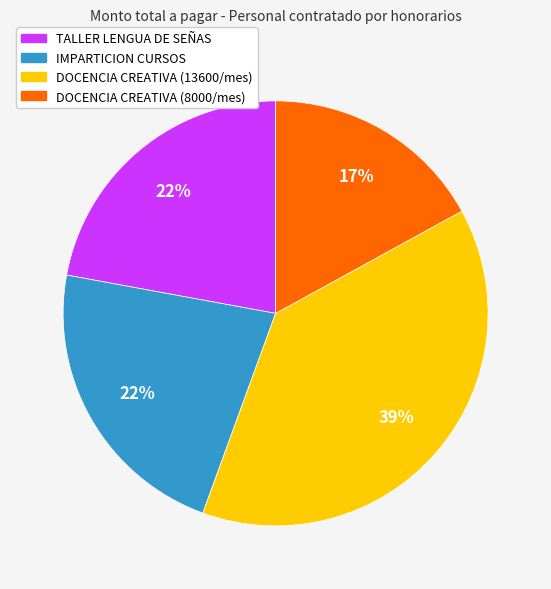

To the nearest percent, what is the difference between the largest and smallest slice percentages?

22%